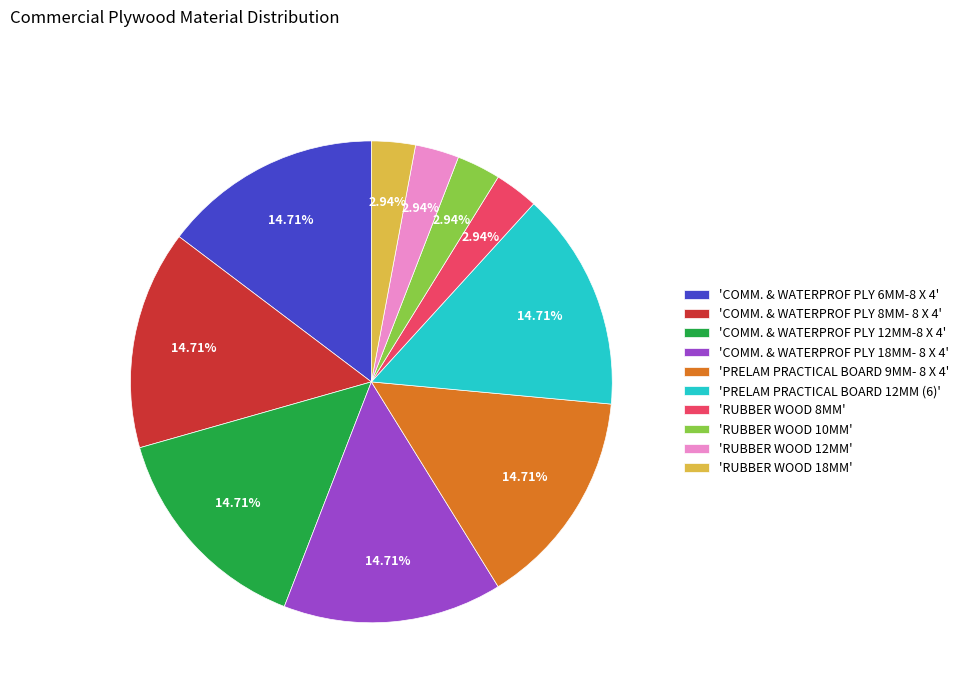

How many slices are in this pie chart?

10